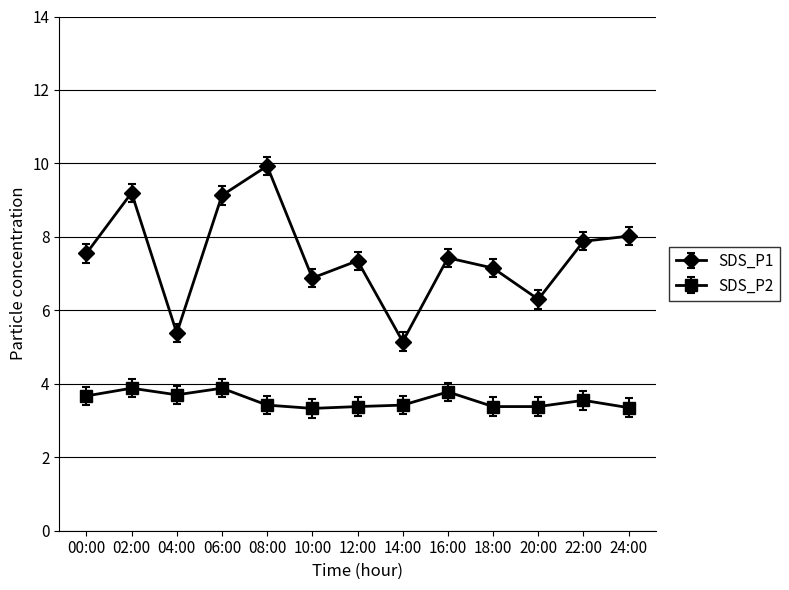

How many data points does each series have?

13